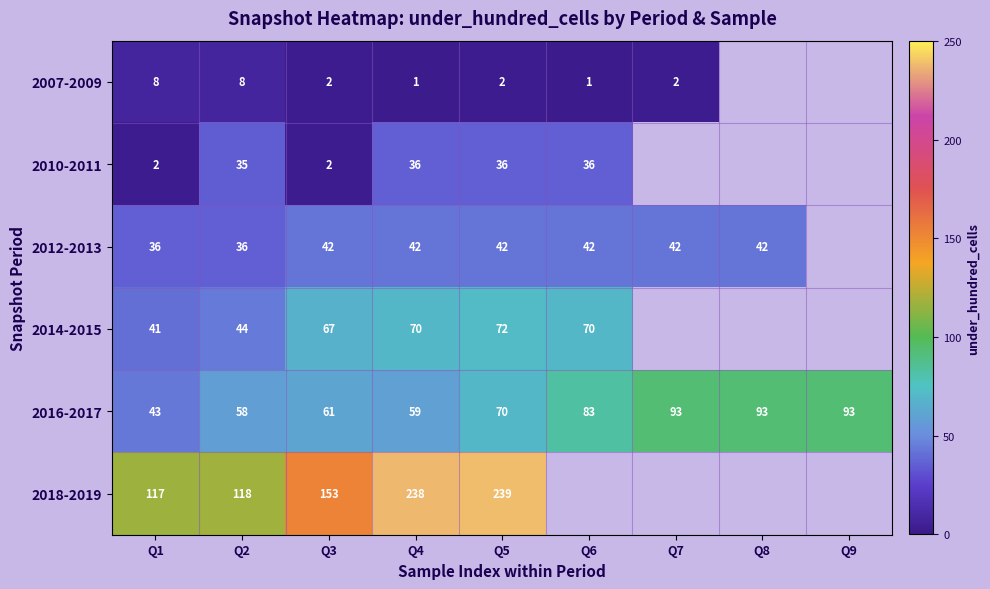

Which has a higher value, Q1 or Q6?

Q1